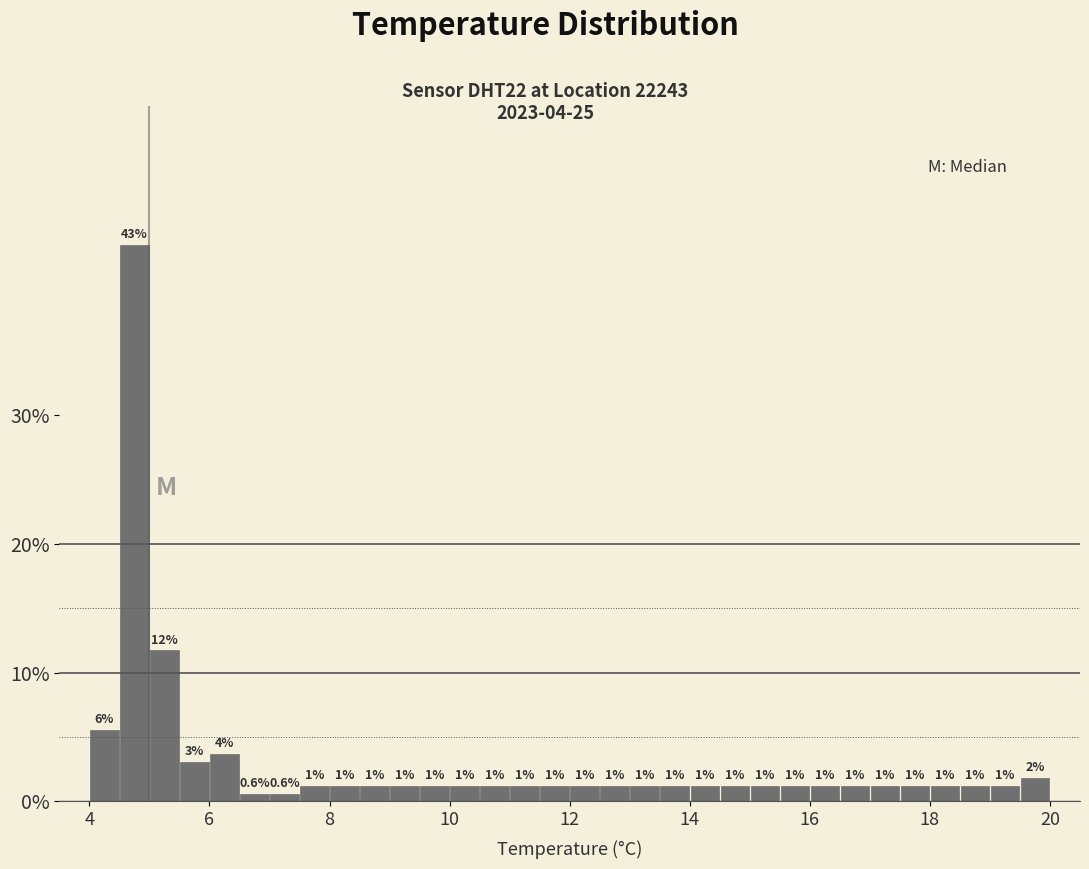

Read against the x-axis, roughly where is the centre of the tallest bar?

4.8